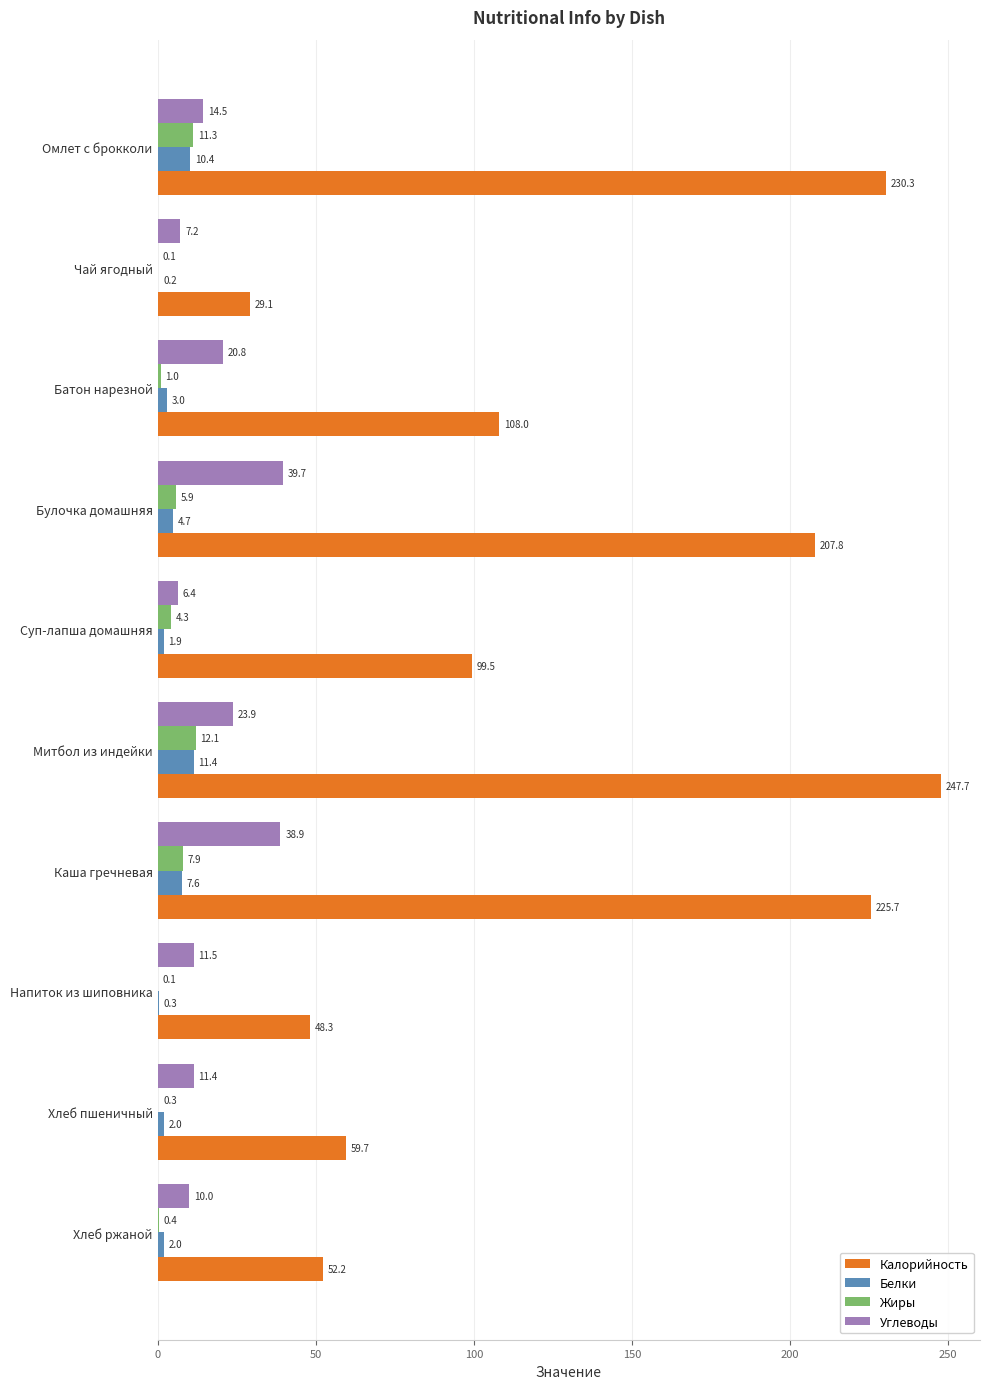

Where is Белки nearest to the value 5?

Булочка домашняя